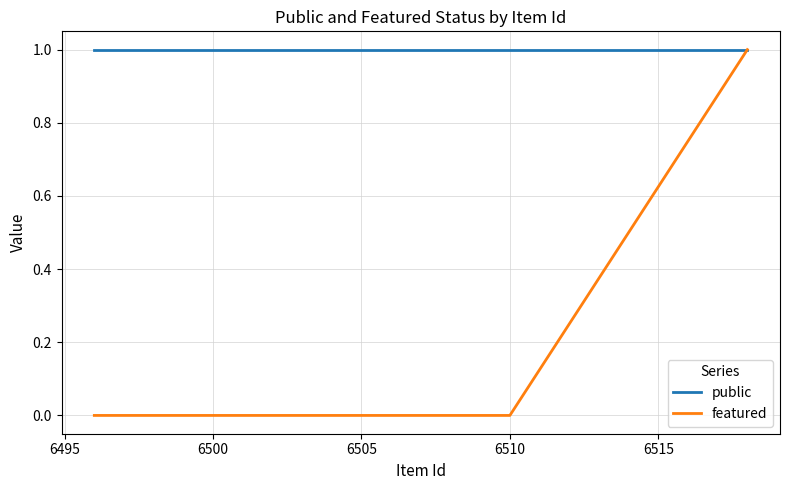

How many series are shown in this chart?

2